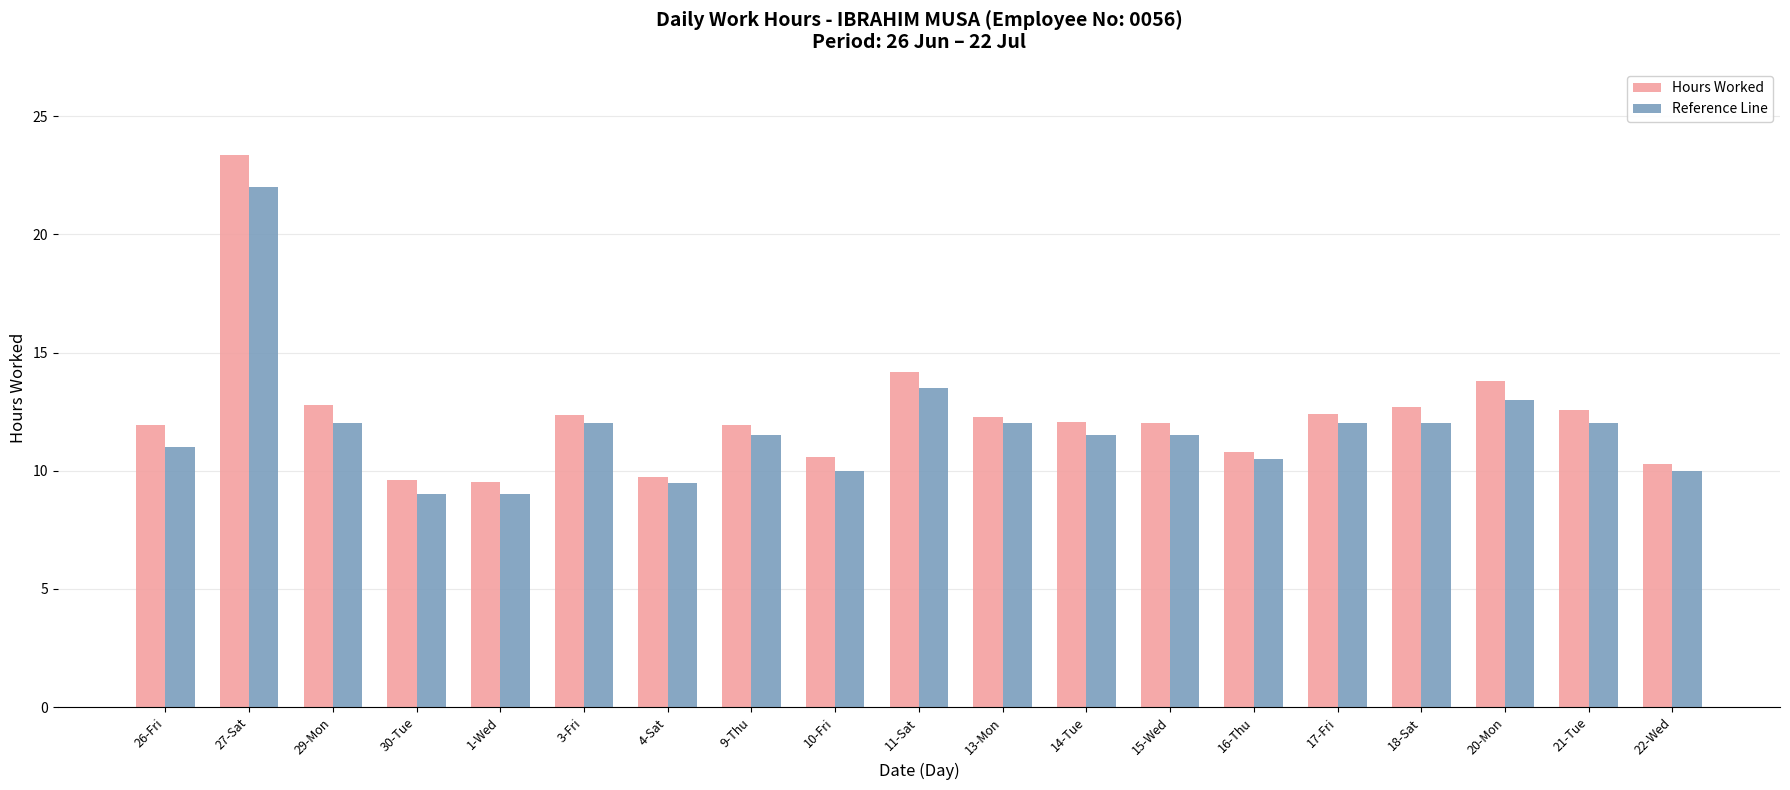

How many series are shown in this chart?

2